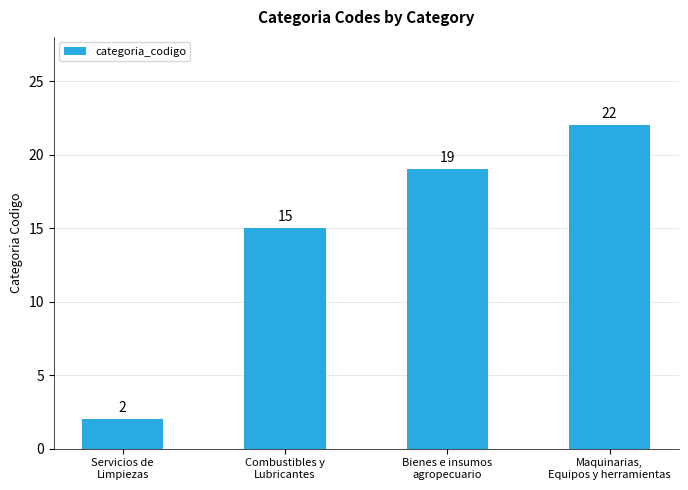

Rank the categories by value from highest to lowest.

Maquinarias,
Equipos y herramientas, Bienes e insumos
agropecuario, Combustibles y
Lubricantes, Servicios de
Limpiezas